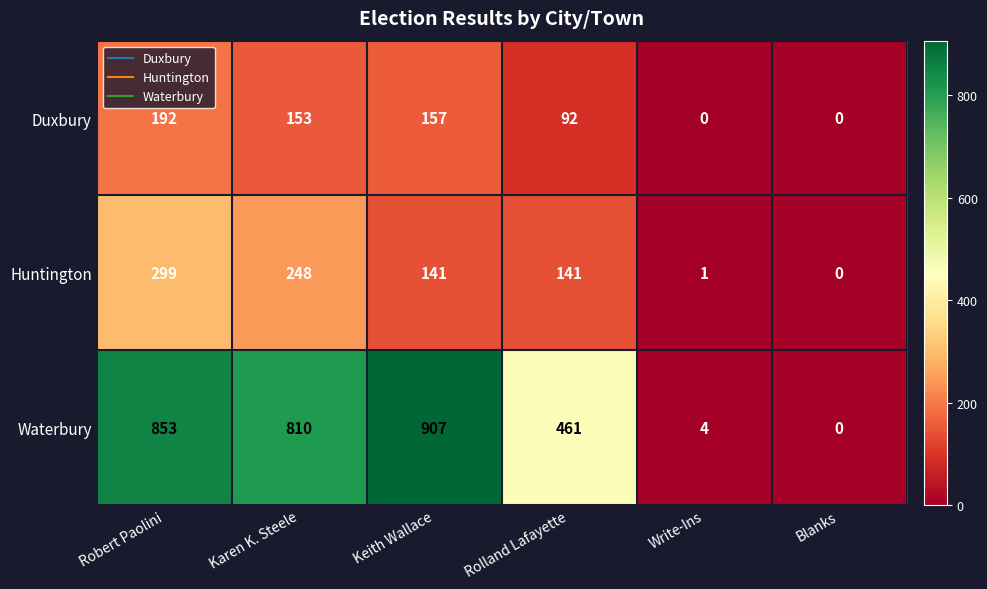

What is the sum of all Duxbury values?

594